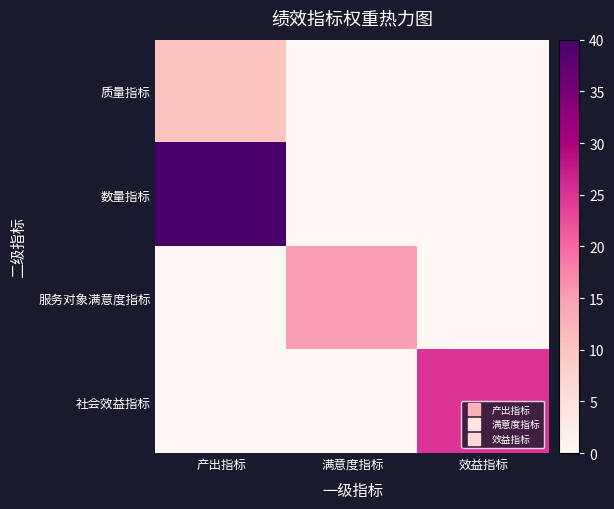

What is the maximum value shown in the chart?

40